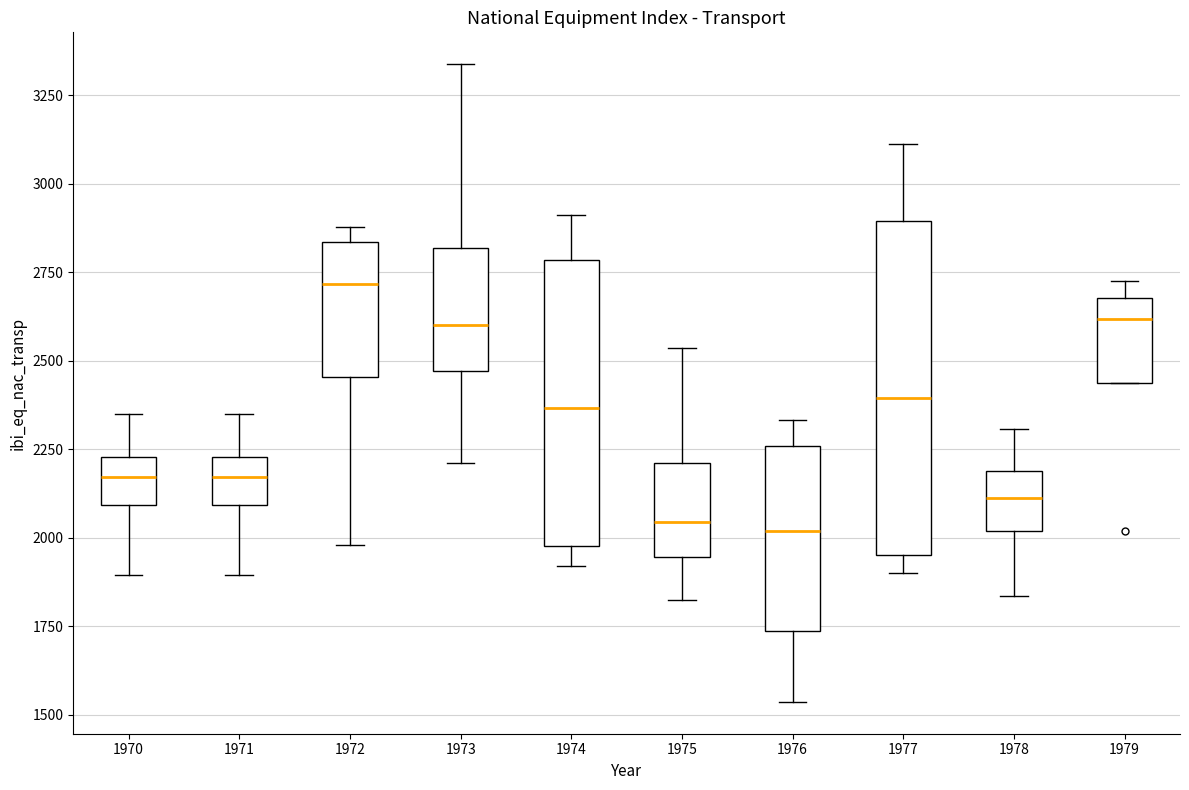

Reading left to right, transcribe this box plot: for each box, give where its median line is, the range the box spans, and where its two whiskers end, as read against the y-axis. The values are not printed on the chart, so give them approximately, as read against the axis.

1970: median 2150, box 2100 to 2250, whiskers 1900 to 2350
1971: median 2150, box 2100 to 2250, whiskers 1900 to 2350
1972: median 2700, box 2450 to 2850, whiskers 2000 to 2900
1973: median 2600, box 2450 to 2800, whiskers 2200 to 3350
1974: median 2350, box 2000 to 2800, whiskers 1900 to 2900
1975: median 2050, box 1950 to 2200, whiskers 1850 to 2550
1976: median 2000, box 1750 to 2250, whiskers 1550 to 2350
1977: median 2400, box 1950 to 2900, whiskers 1900 to 3100
1978: median 2100, box 2000 to 2200, whiskers 1850 to 2300
1979: median 2600, box 2450 to 2700, whiskers 2450 to 2750